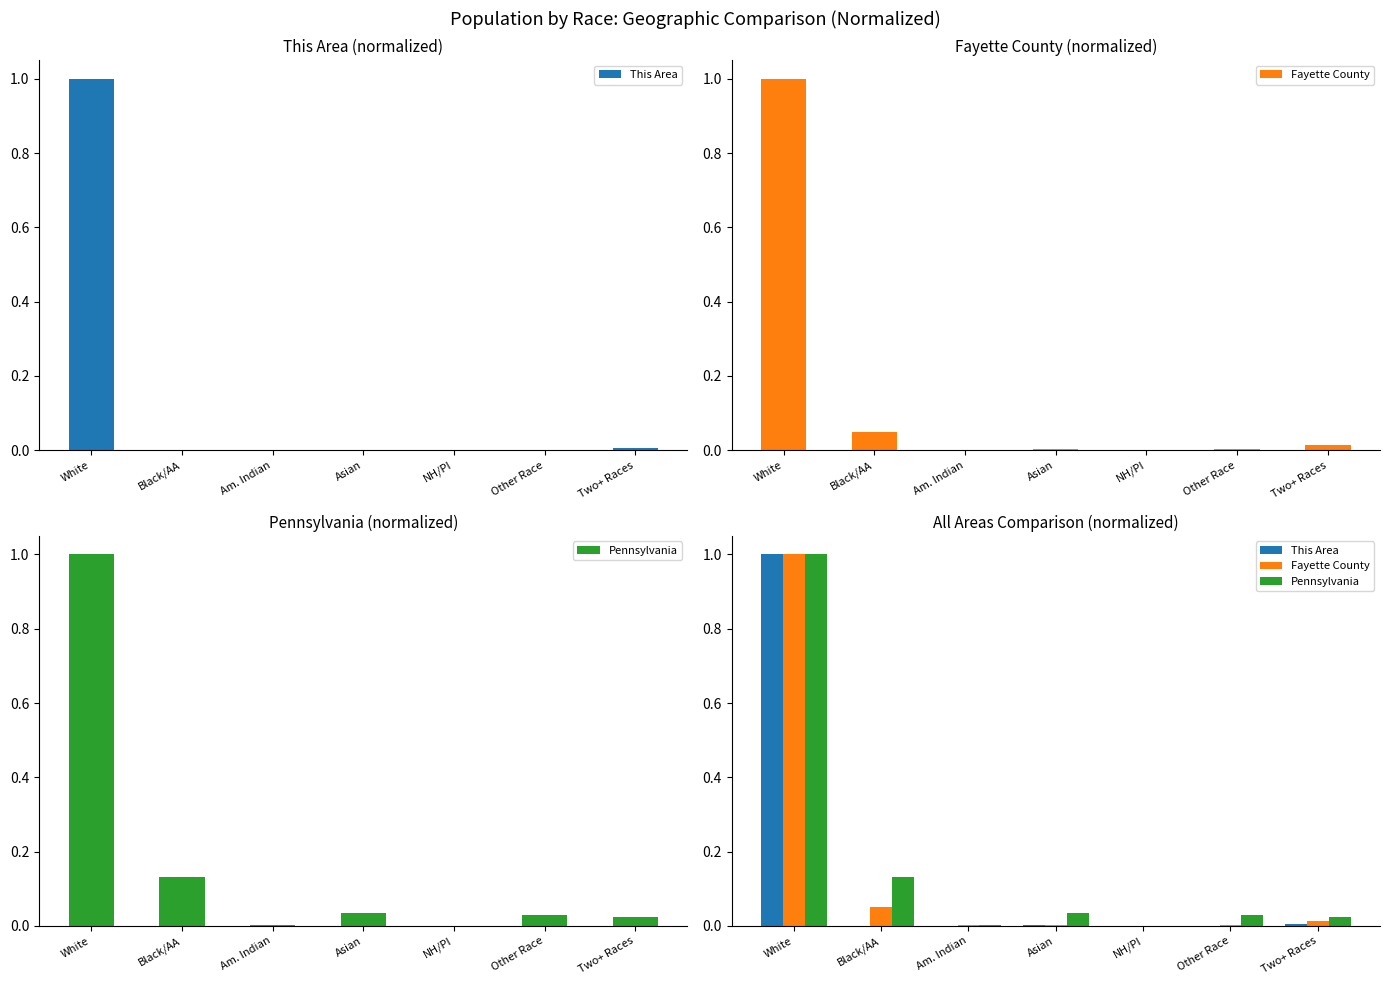

Reading right to left, transcribe all the data shown in this chart.

This Area: 0.0	0.0	0.0	0.0	0.0	0.0	1.0
Fayette County: 0.0	0.0	0.0	0.0	0.0	0.0	1.0
Pennsylvania: 0.0	0.0	0.0	0.0	0.0	0.1	1.0